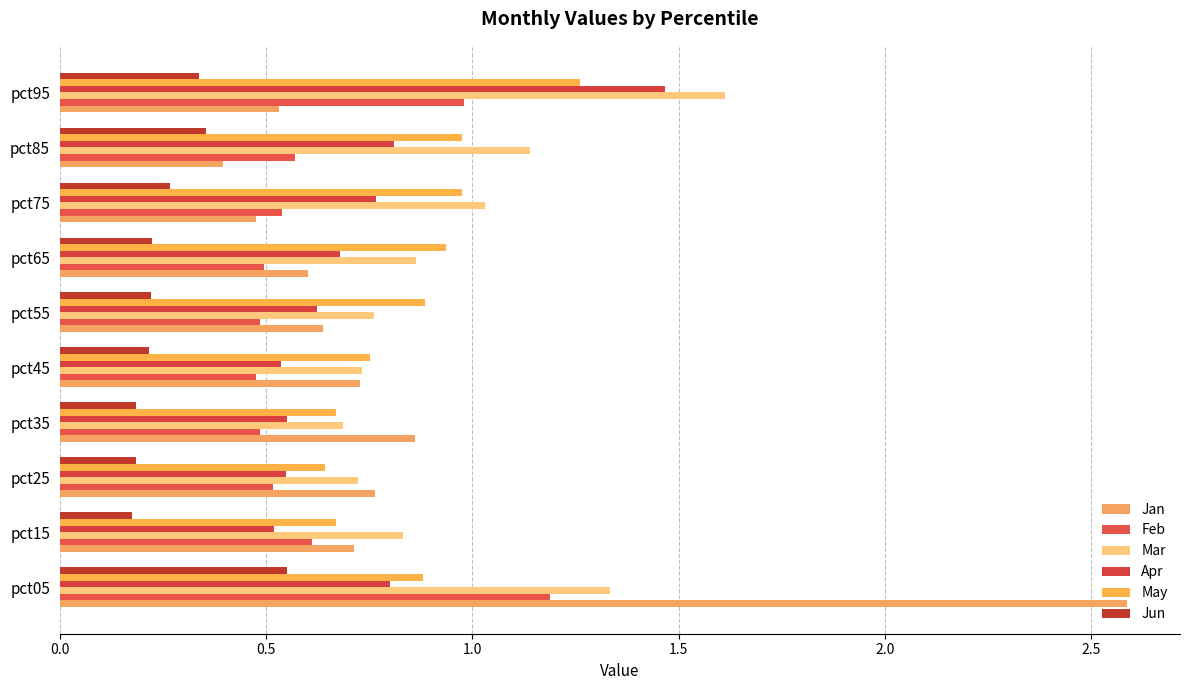

What is the minimum value shown in the chart?

0.2